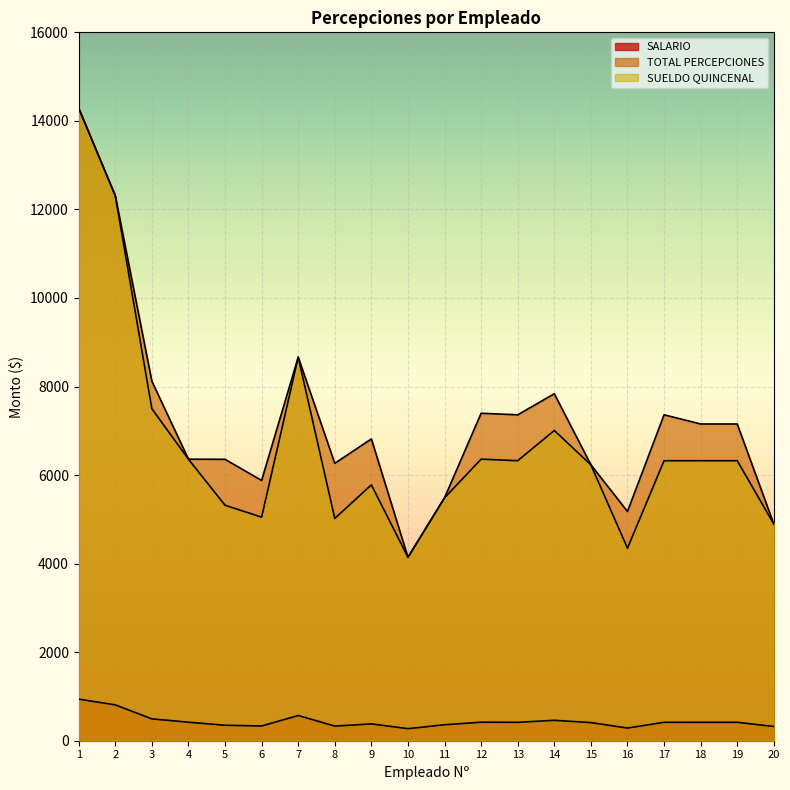

How many interior local peaks does the TOTAL PERCEPCIONES series have?

5